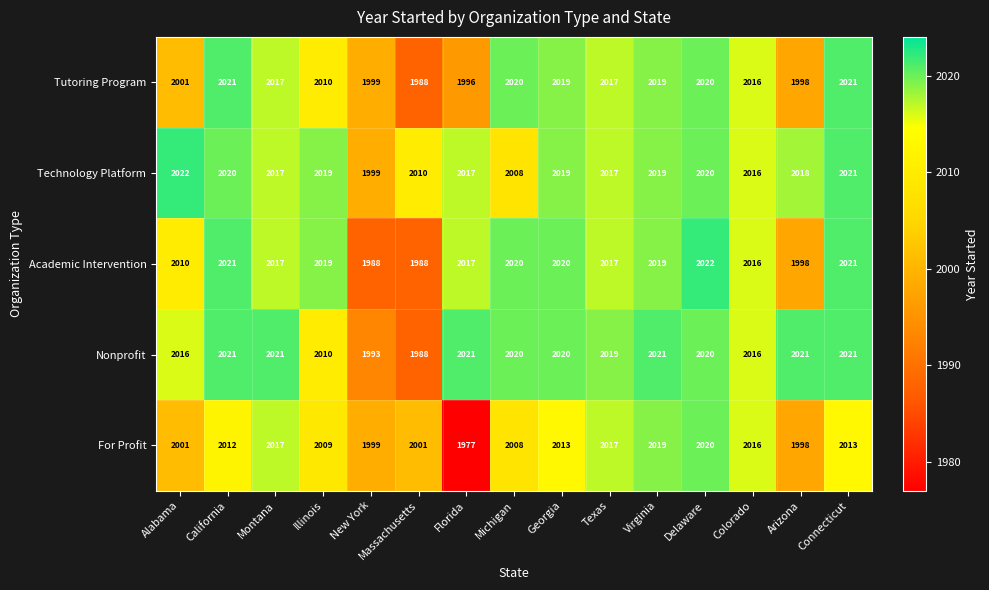

What is the lowest value of the Academic Intervention series?

1988